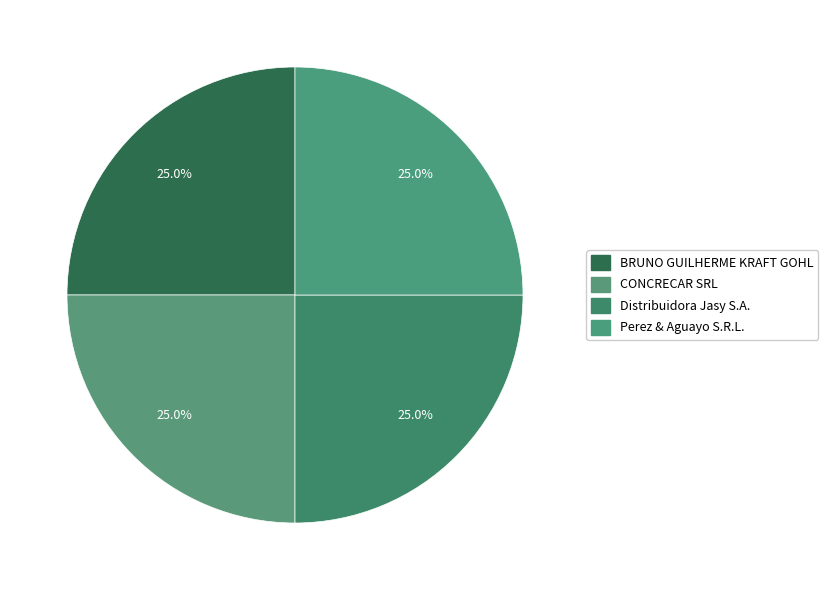

How many slices are in this pie chart?

4